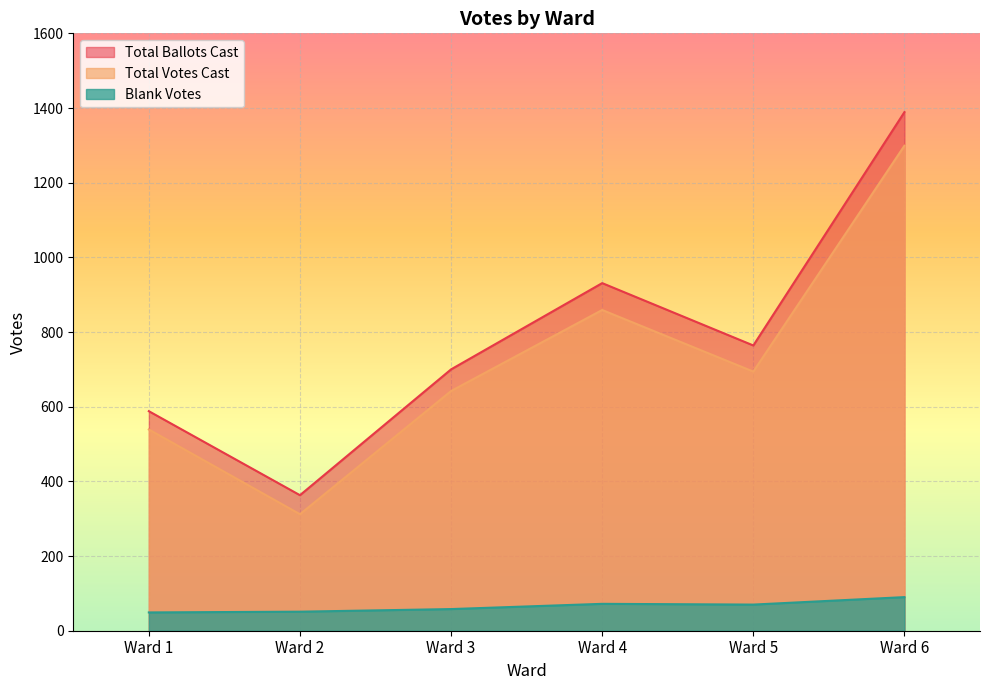

How many categories are shown in the chart?

6